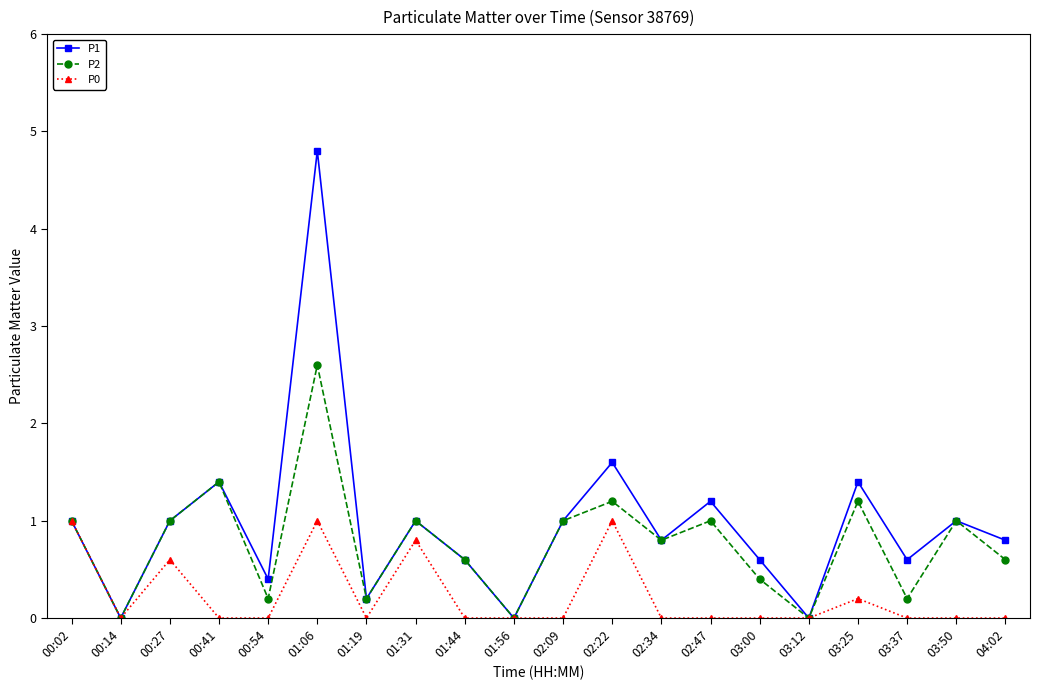

True or false: P0 has more than 2 interior local peaks.

True